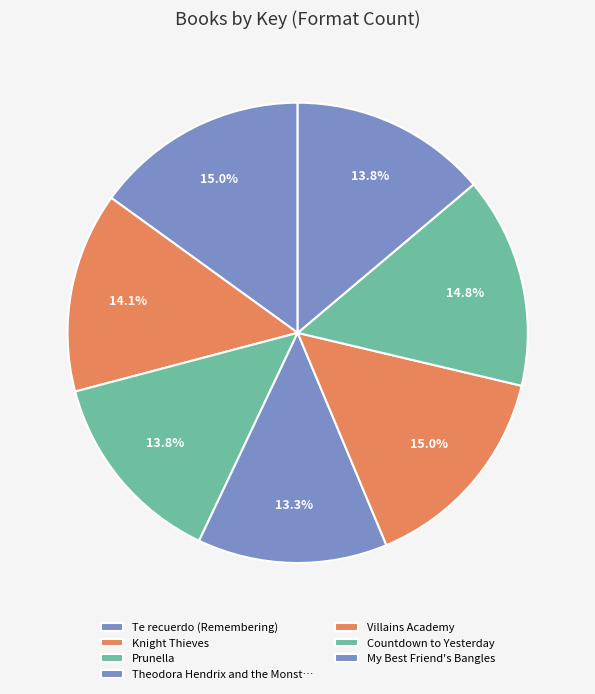

What percentage is the Knight Thieves slice, to the nearest percent?

14%